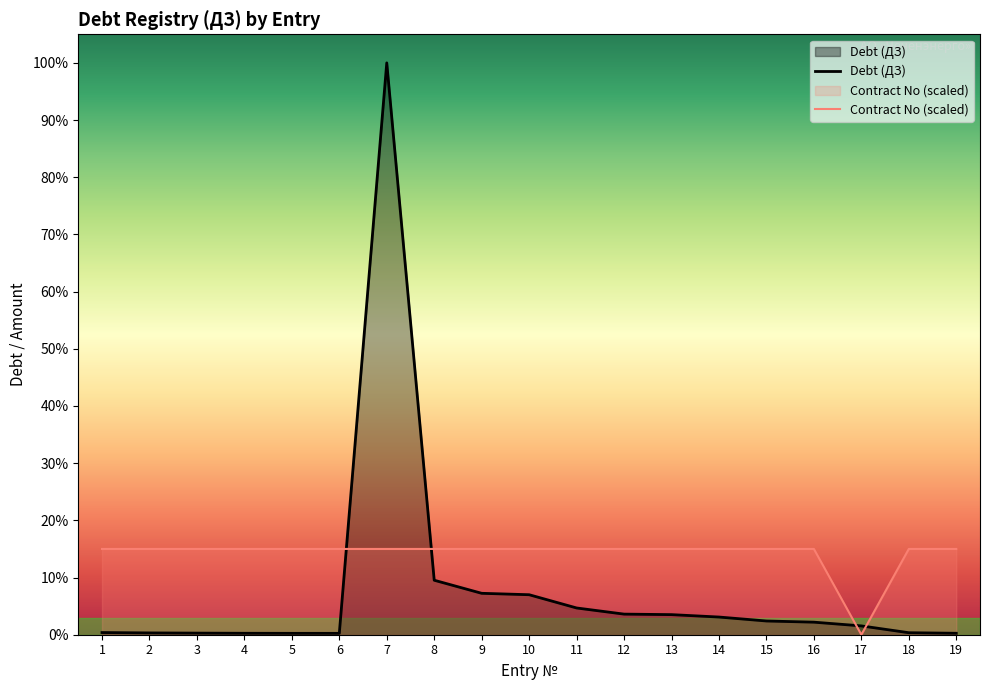

Rank the series at 2 from lowest to highest value.

Debt (ДЗ), Contract No (scaled)